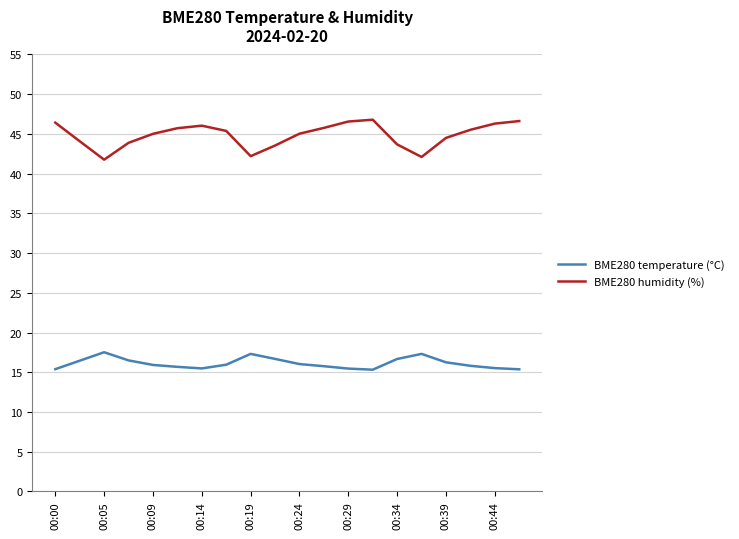

True or false: BME280 humidity (%) and BME280 temperature (°C) intersect in this chart.

False